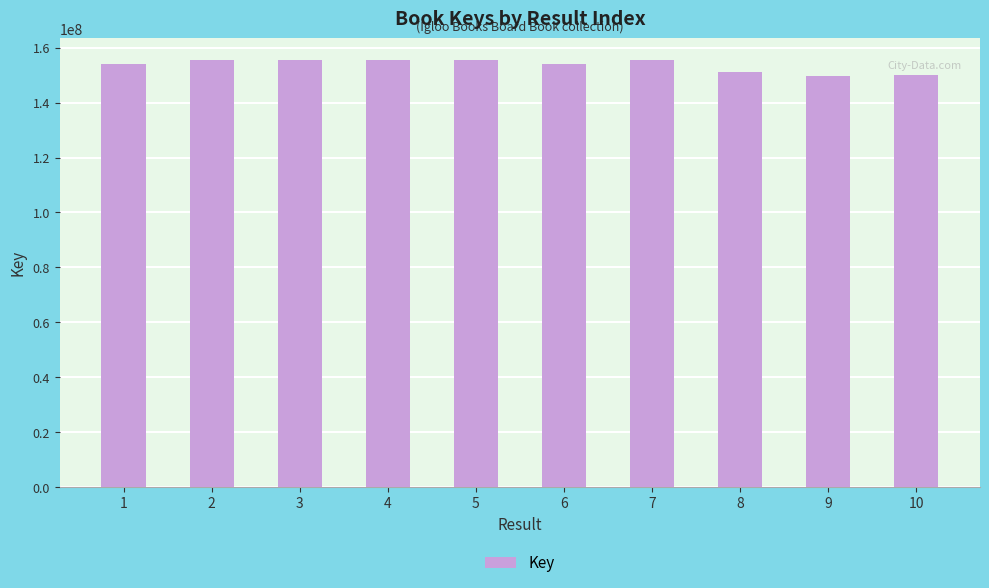

The value at 5 is 155537663. True or false?

True